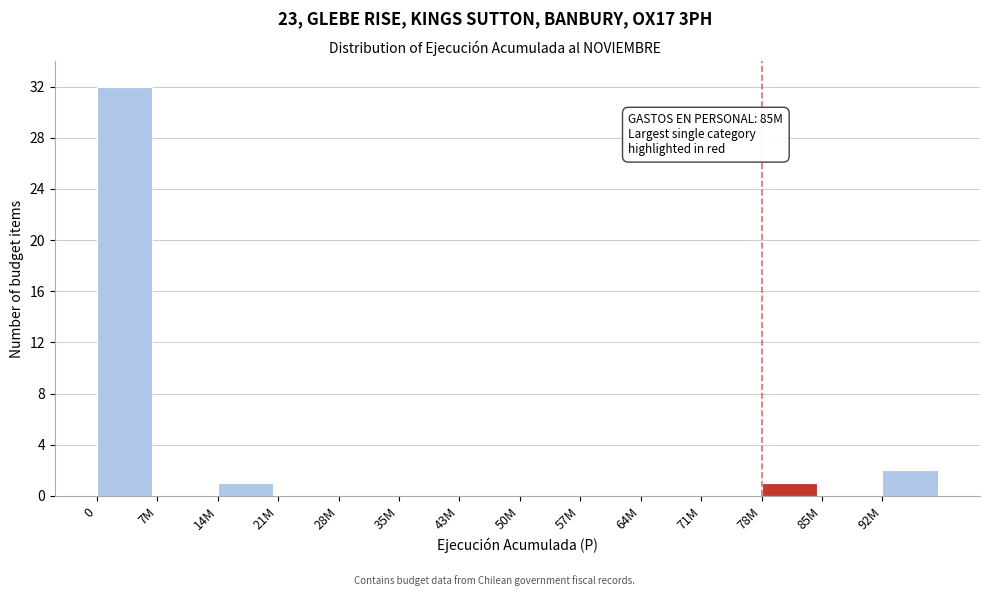

Reading left to right, transcribe all the data shown in this chart.

0=32	7M=0	14M=1	21M=0	28M=0	35M=0	43M=0	50M=0	57M=0	64M=0	71M=0	78M=1	85M=0	92M=2